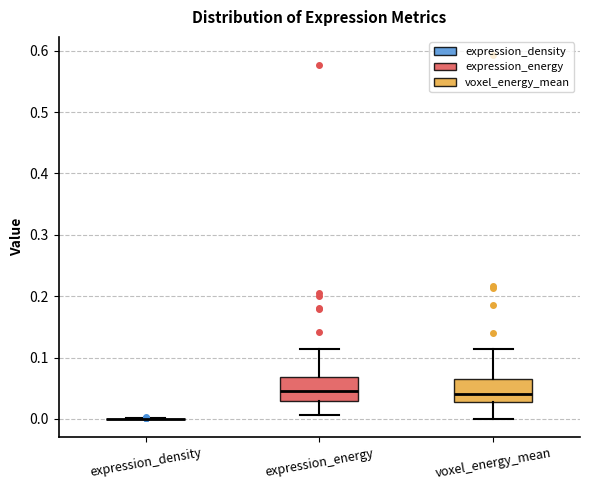

Reading left to right, transcribe this box plot: for each box, give where its median line is, the range the box spans, and where its two whiskers end, as read against the y-axis. The values are not printed on the chart, so give them approximately, as read against the axis.

expression_density: box collapsed to a line at 0.00, whiskers 0.00 to 0.00
expression_energy: median 0.04, box 0.03 to 0.07, whiskers 0.01 to 0.11
voxel_energy_mean: median 0.04, box 0.03 to 0.06, whiskers 0.00 to 0.11